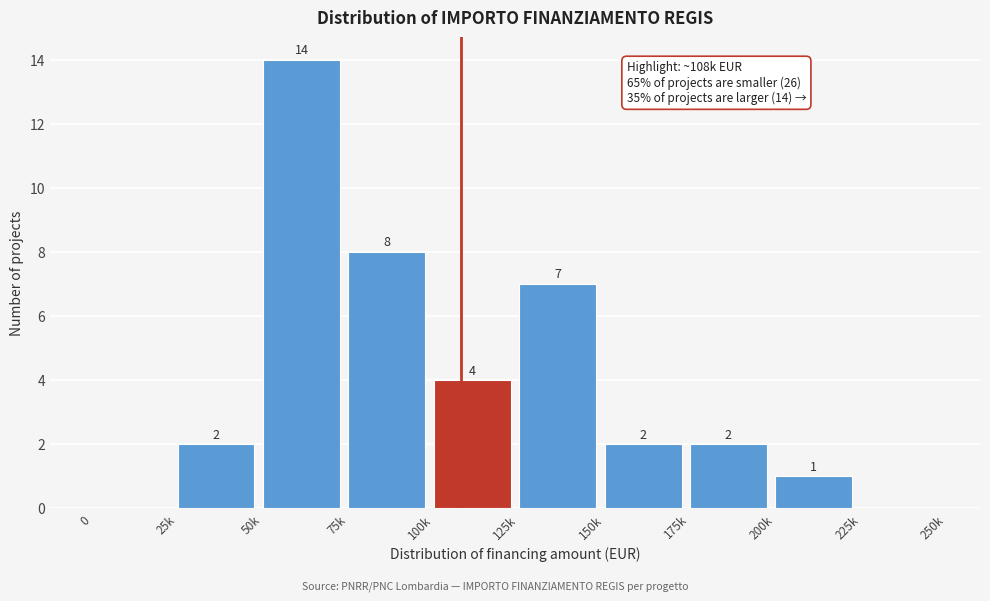

Reading right to left, what are all the values shown in this chart?

225k=0	200k=1	175k=2	150k=2	125k=7	100k=4	75k=8	50k=14	25k=2	0=0